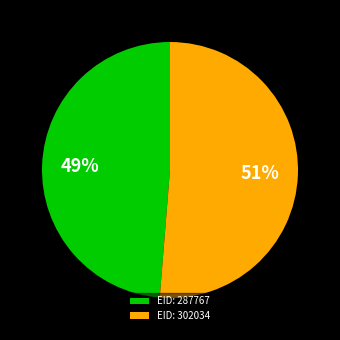

Count the number of slices in the pie.

2